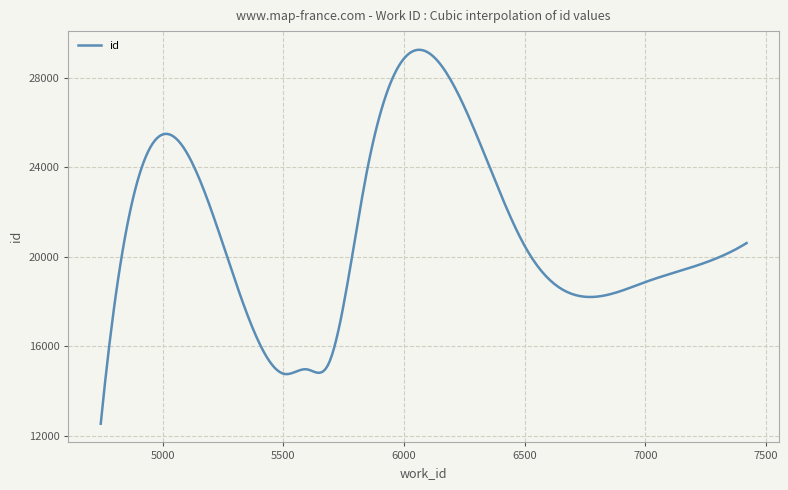

What is the maximum value shown in the chart?

29251.7